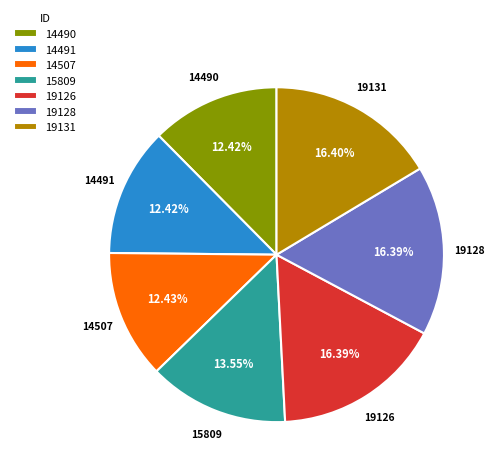

Is 14507 the majority of the pie?

No